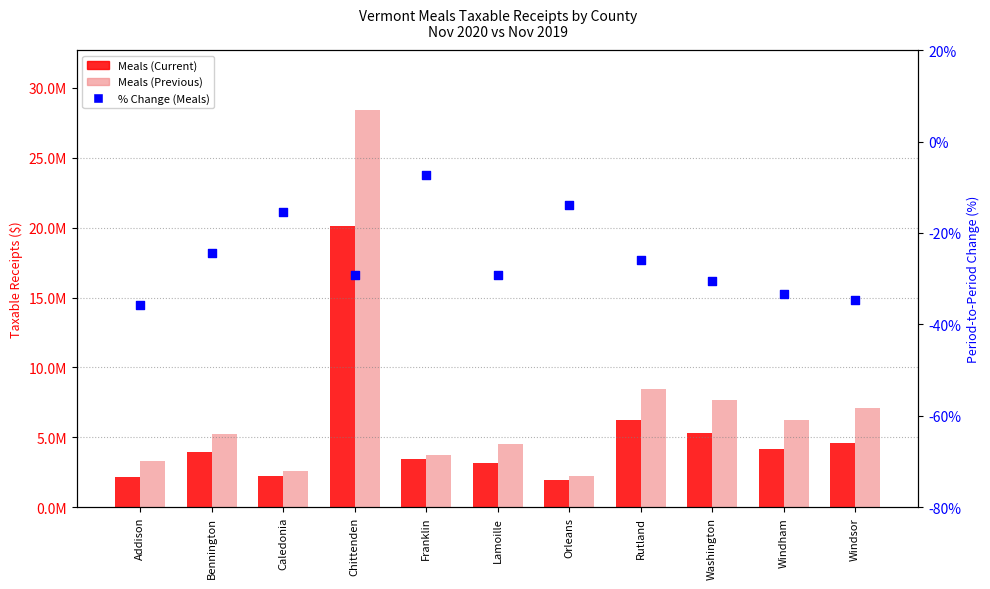

Is the value of Meals (Previous) at Windsor greater than the value of Meals (Current) at Windsor?

Yes